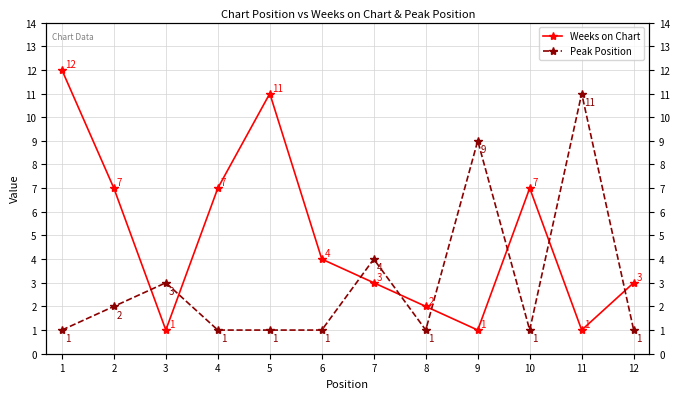

Count the Peak Position values in the range 1 to 4.

10